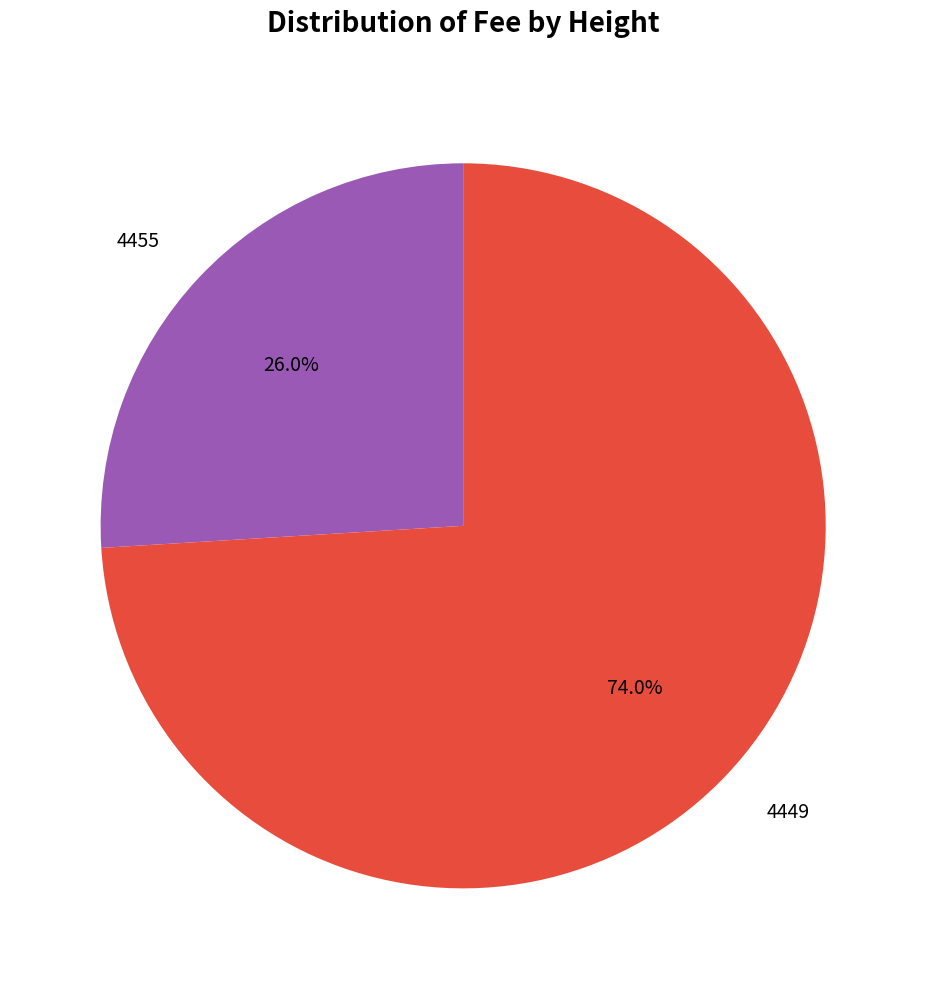

Is there any slice that represents more than half of the pie?

Yes